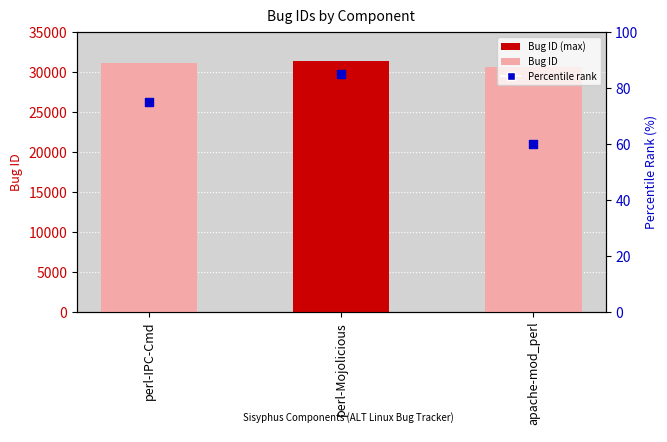

Which series has the widest spread of Y values?

Bug ID